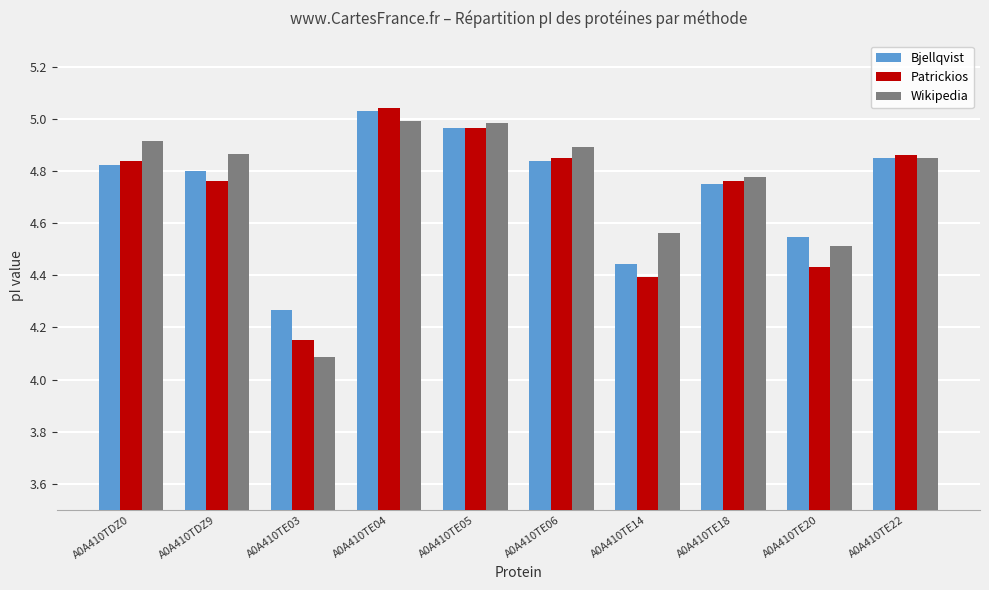

What is the total value across all series at A0A410TE22?

14.6